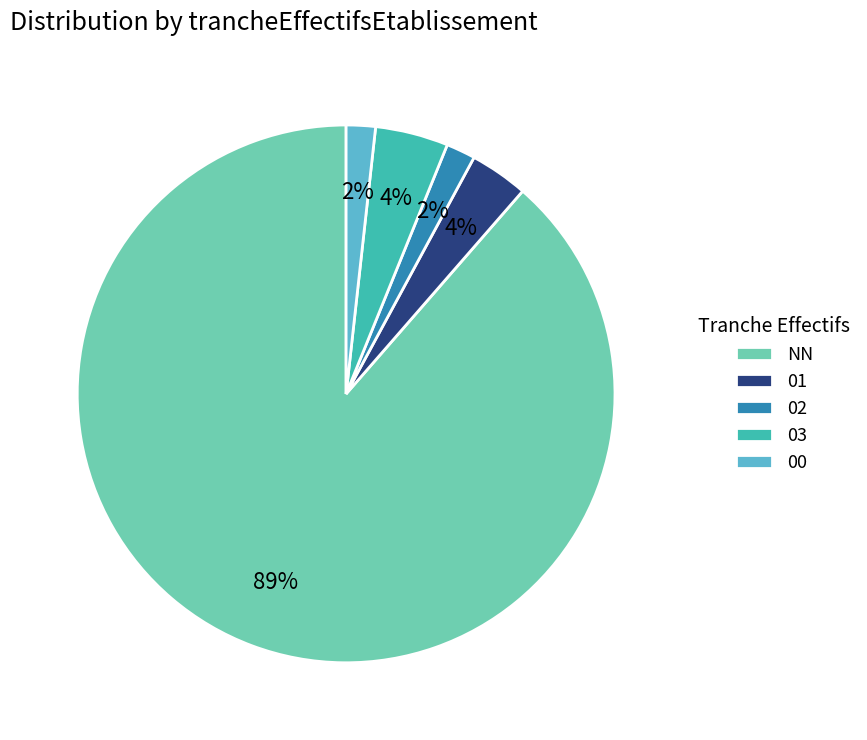

How many slices are in this pie chart?

5